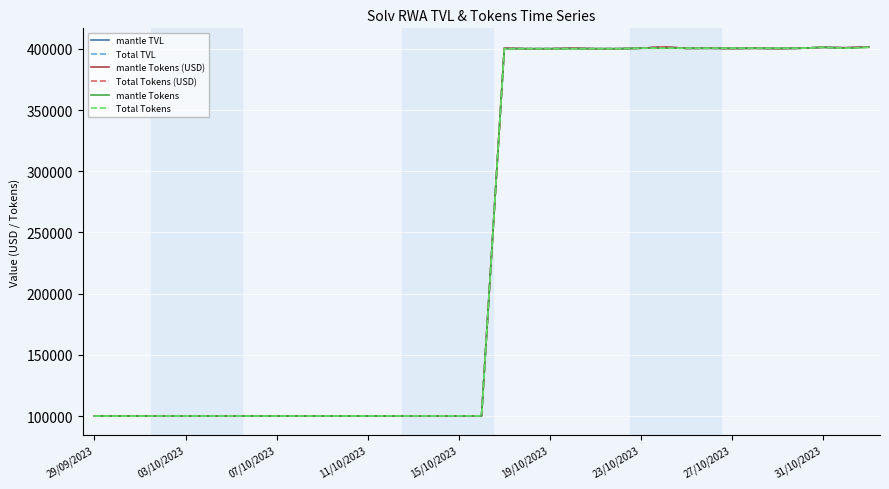

What is the sum of all mantle Tokens values?

8609213.3